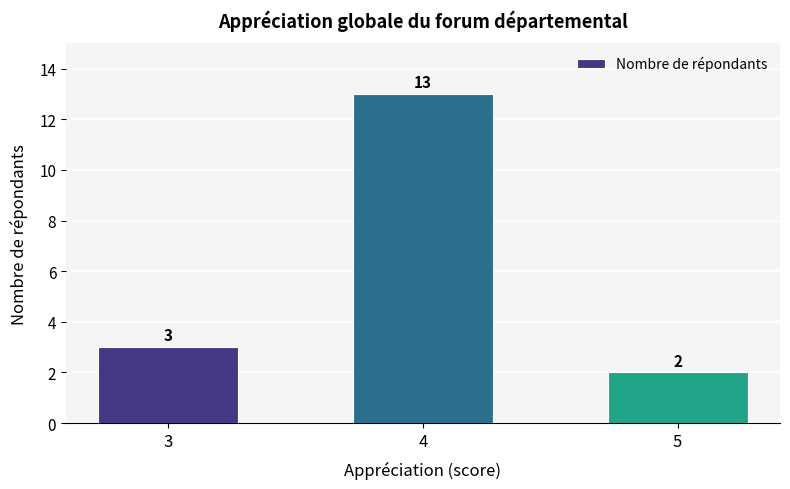

Which has a higher value, 3 or 5?

3